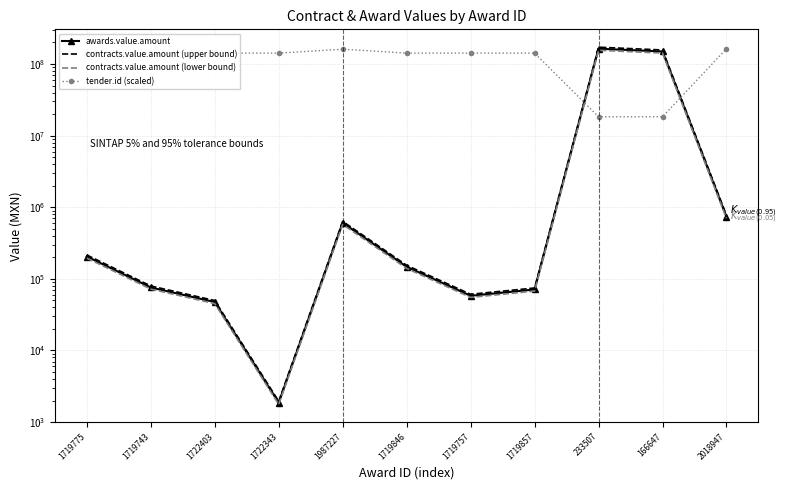

At which category is the sum across all series the highest?

233507